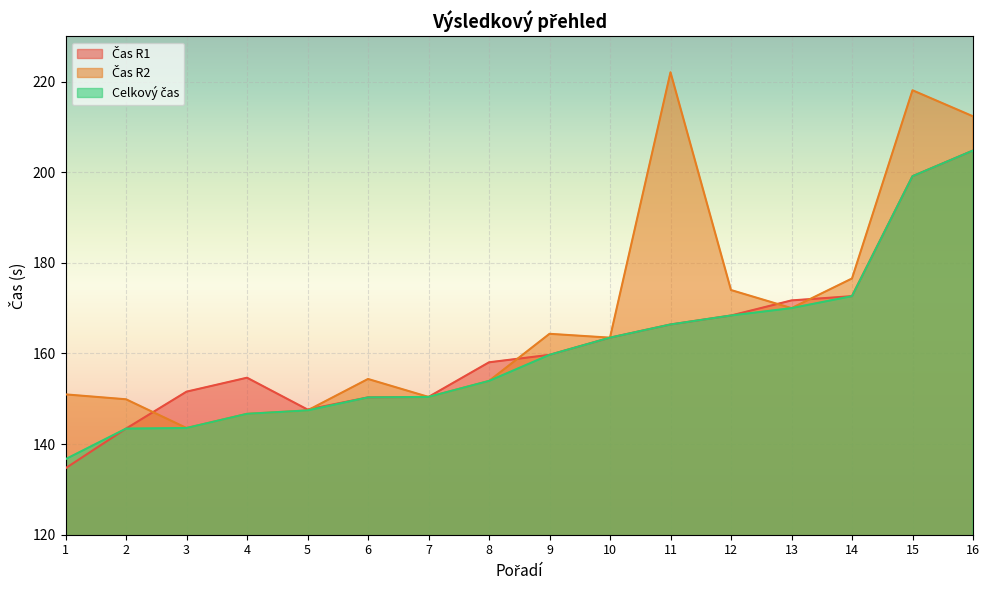

How many data points in Čas R1 are less than 159?

8